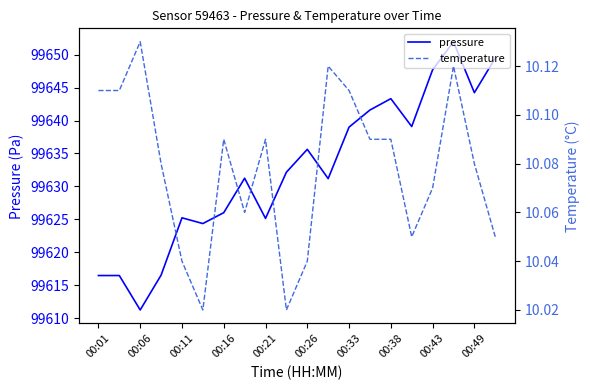

What is the value of the temperature point at the 7th from the left?

10.1